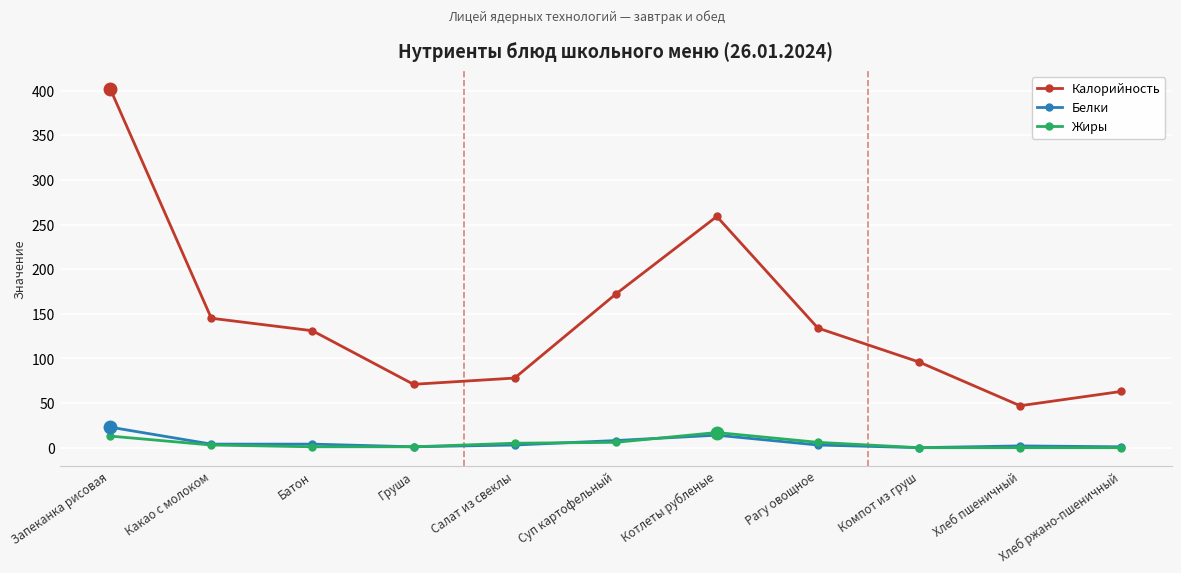

Which series has the largest range (max minus min)?

Калорийность